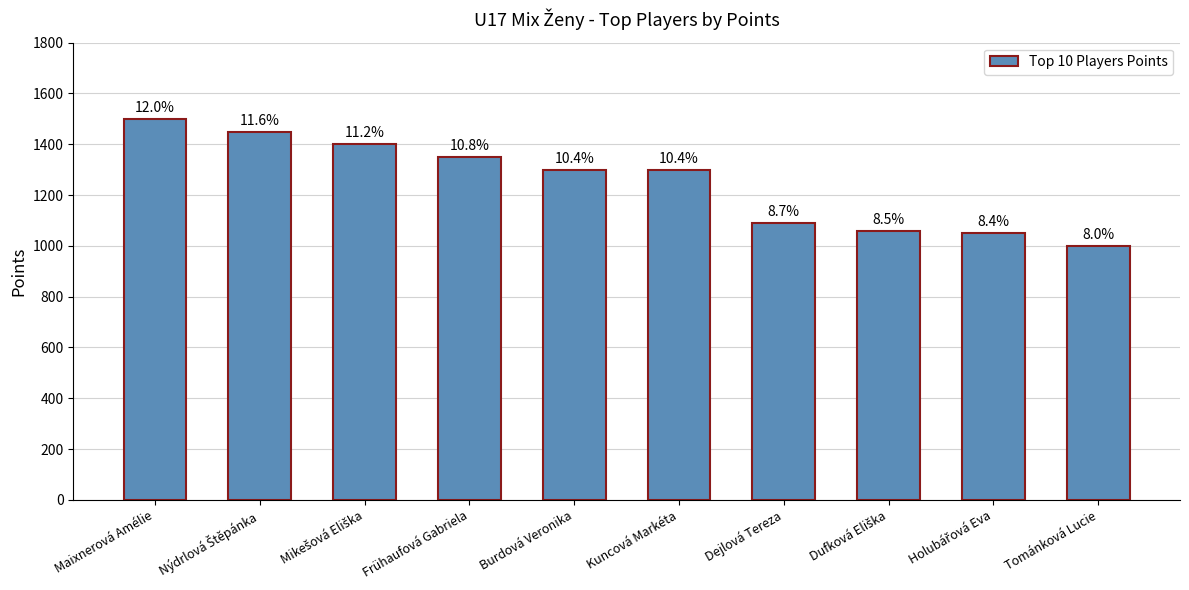

Rank the categories by value from highest to lowest.

Maixnerová Amélie, Nýdrlová Štěpánka, Mikešová Eliška, Frühaufová Gabriela, Burdová Veronika, Kuncová Markéta, Dejlová Tereza, Dufková Eliška, Holubářová Eva, Tománková Lucie